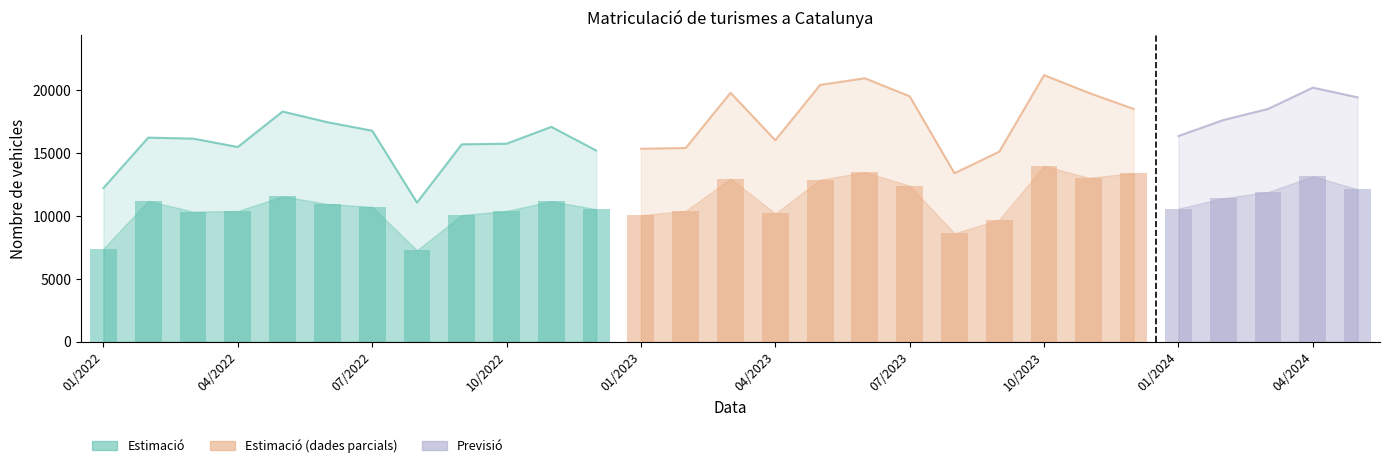

What is the sum of the Total de vehicles values at 08/2023 and 10/2022?

29170